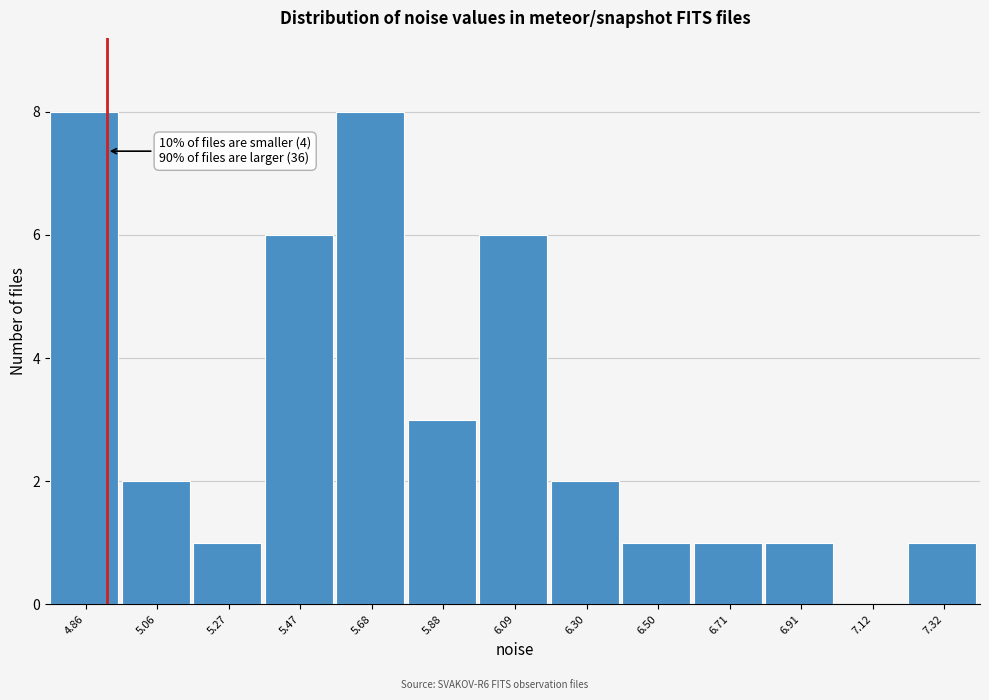

Reading left to right, what are all the values shown in this chart?

4.86=8	5.06=2	5.27=1	5.47=6	5.68=8	5.88=3	6.09=6	6.30=2	6.50=1	6.71=1	6.91=1	7.12=0	7.32=1